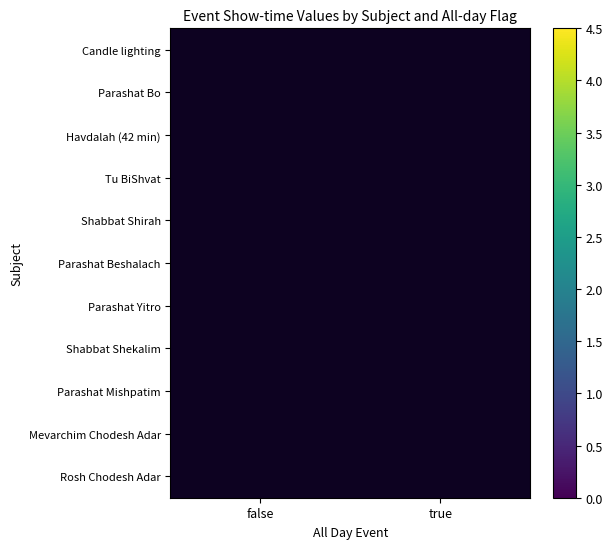

Between true and false, which is larger?

false